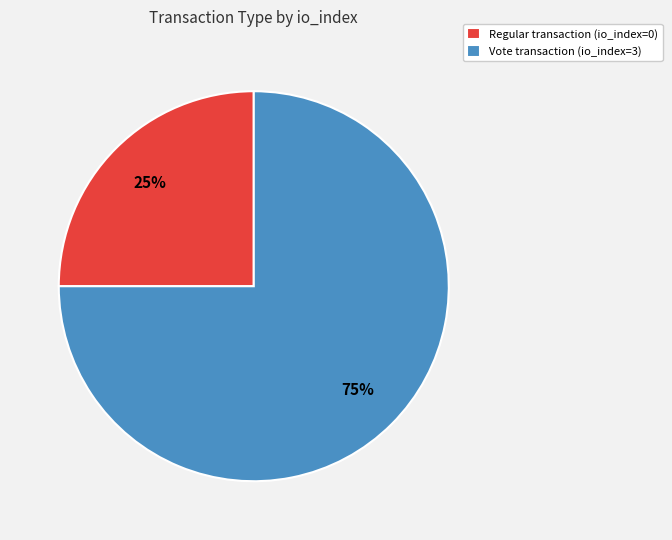

Approximately how many times larger is the value at Vote transaction (io_index=3) compared to Regular transaction (io_index=0)?

3.0